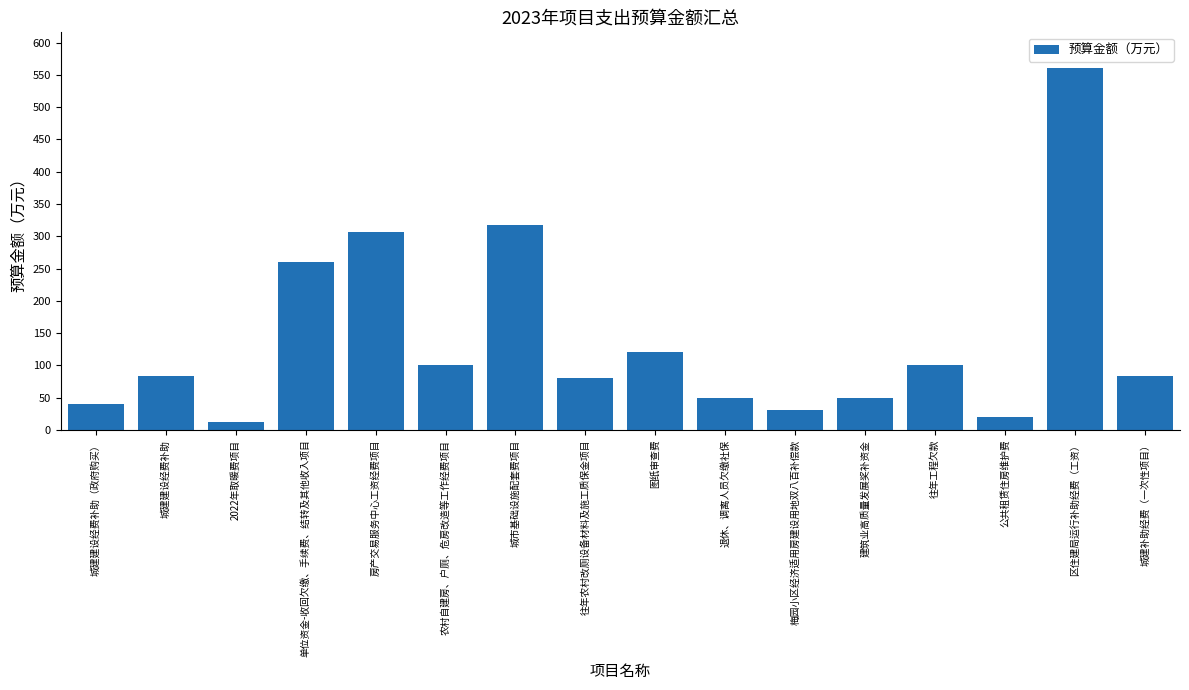

What is the change in value from 农村自建房、户厕、危房改造等工作经费项目 to 梅园小区经济适用房建设用地双八百补偿款?

-70.0